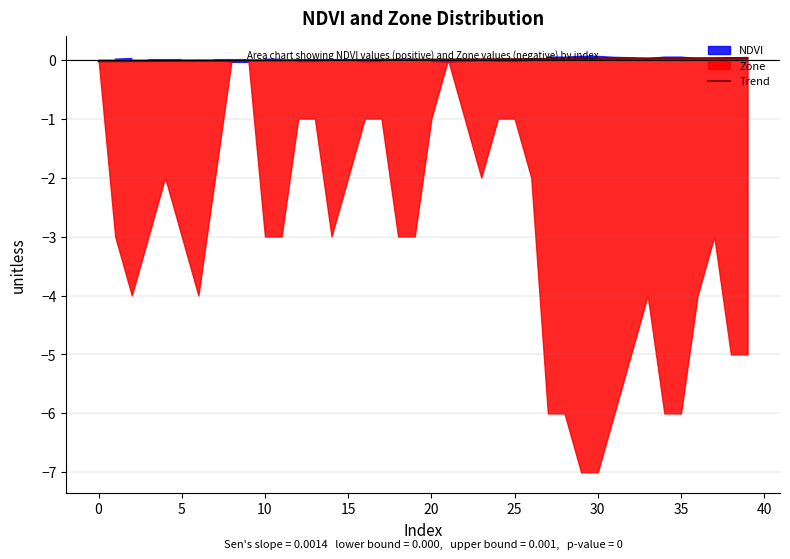

True or false: there are more than 1 points higher than both neighbors.

False